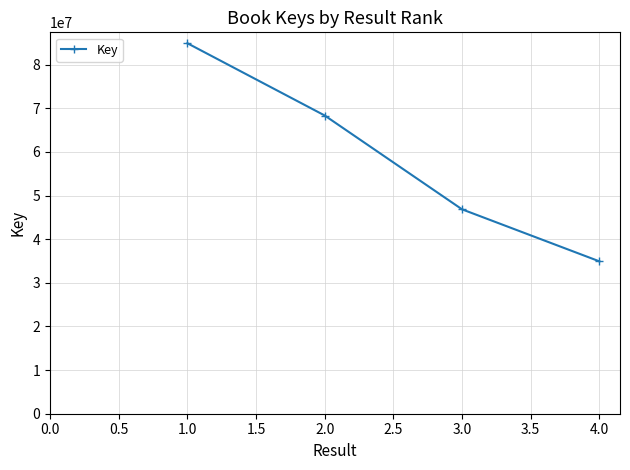

How many values are below 68331731?

2